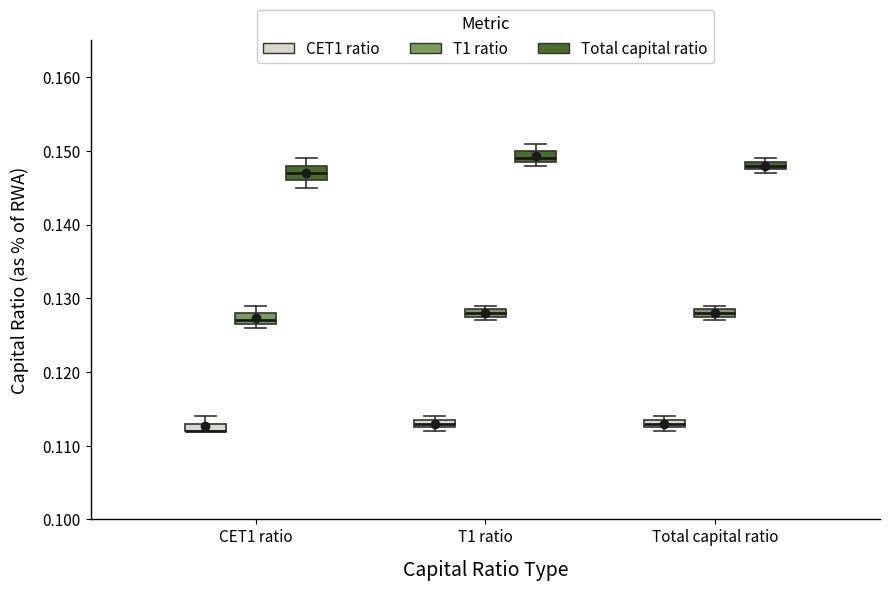

Where is the upper edge of the box for T1 ratio (CET1 ratio) on the y-axis? The values are not printed on the chart, so give them approximately, as read against the axis.

0.114